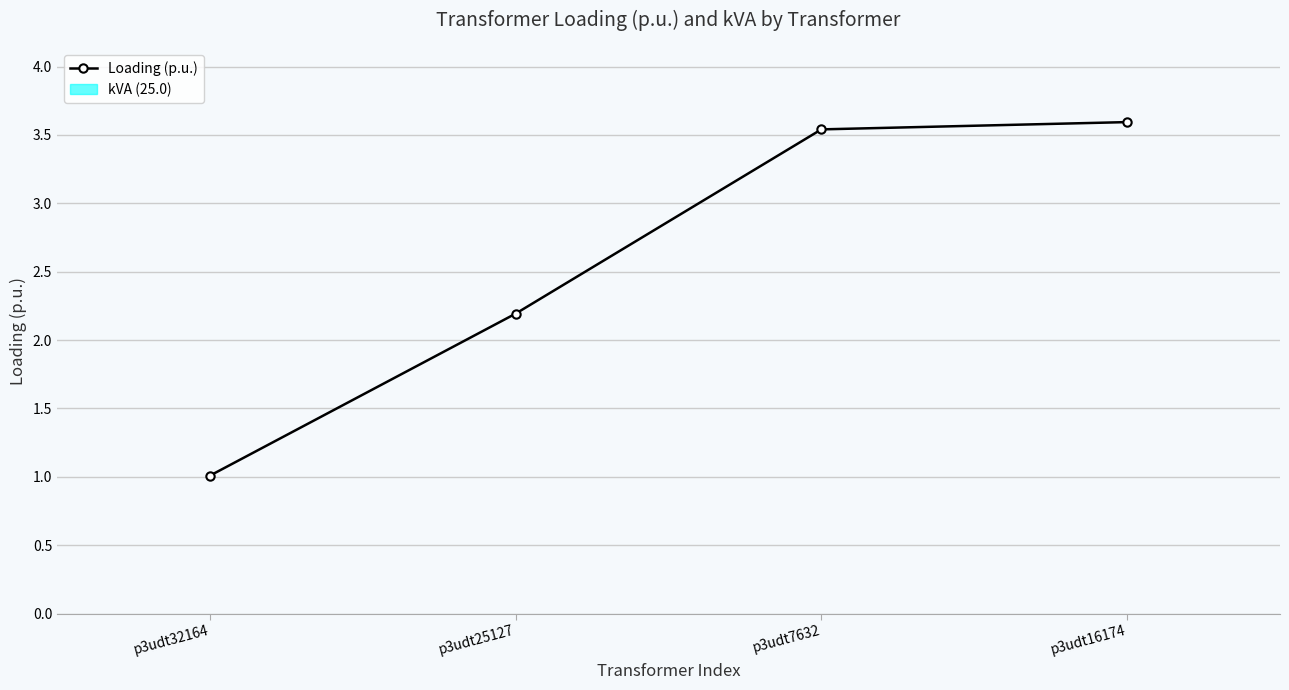

How many data points are less than 3?

2